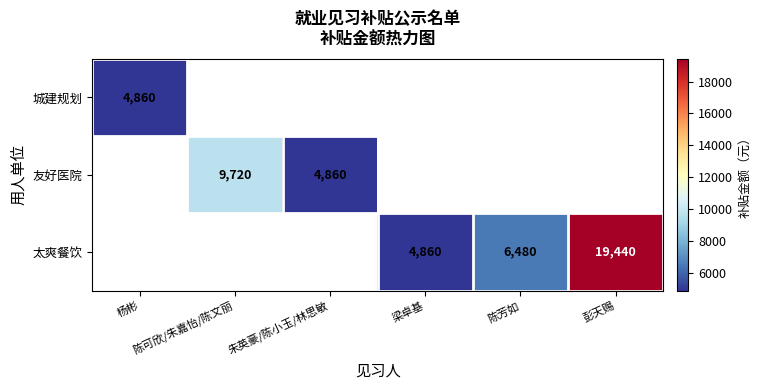

How many values in 太爽餐饮 are above zero?

3